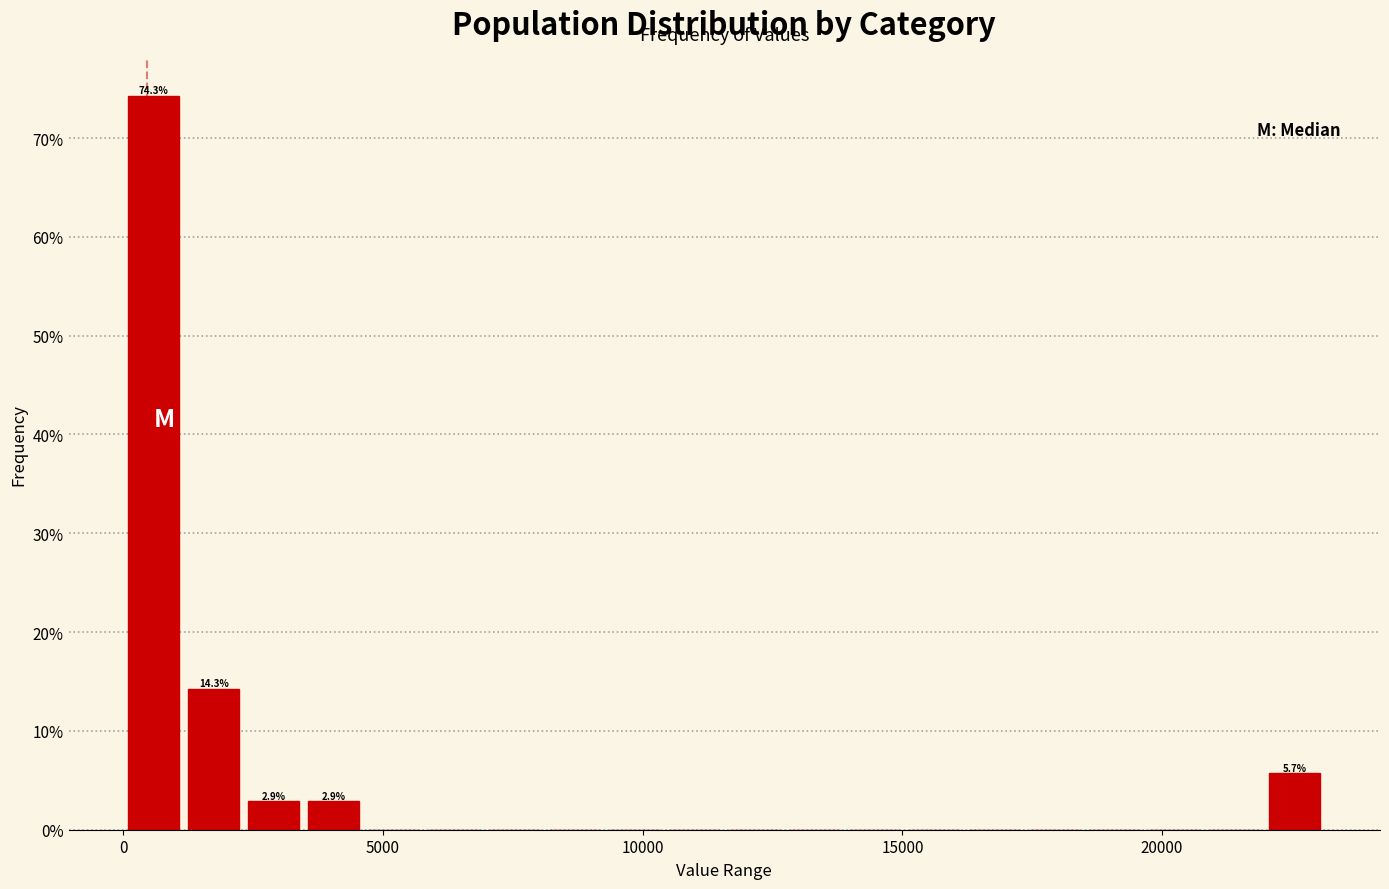

Read against the x-axis, roughly where is the centre of the tallest bar?

500